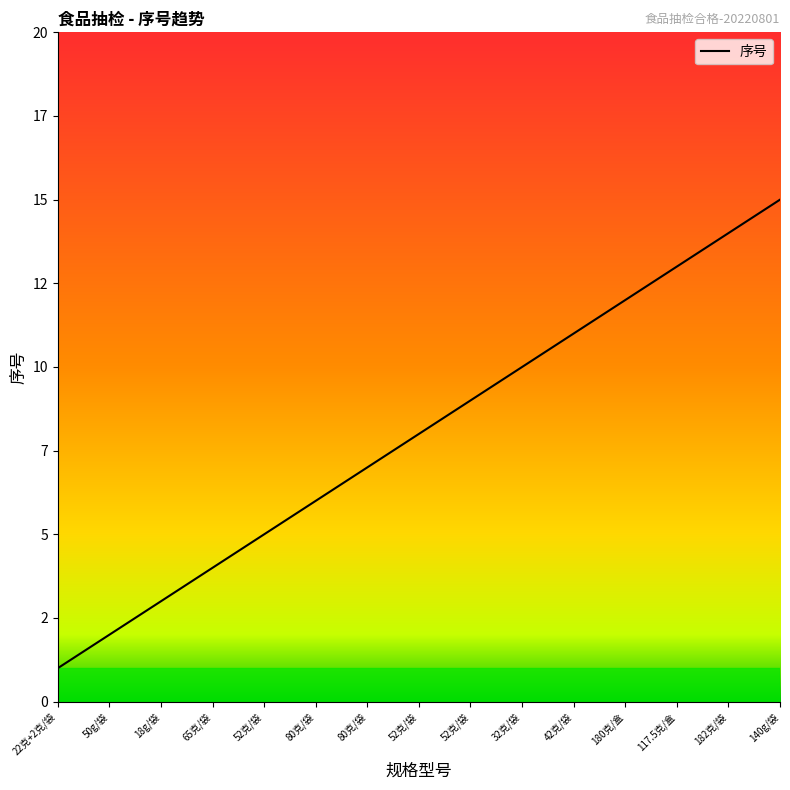

Is this an area chart (filled region under the line)?

No